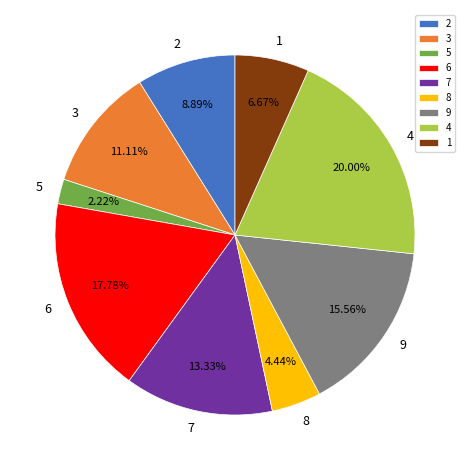

To the nearest percent, what percentage of the pie is 3?

11%